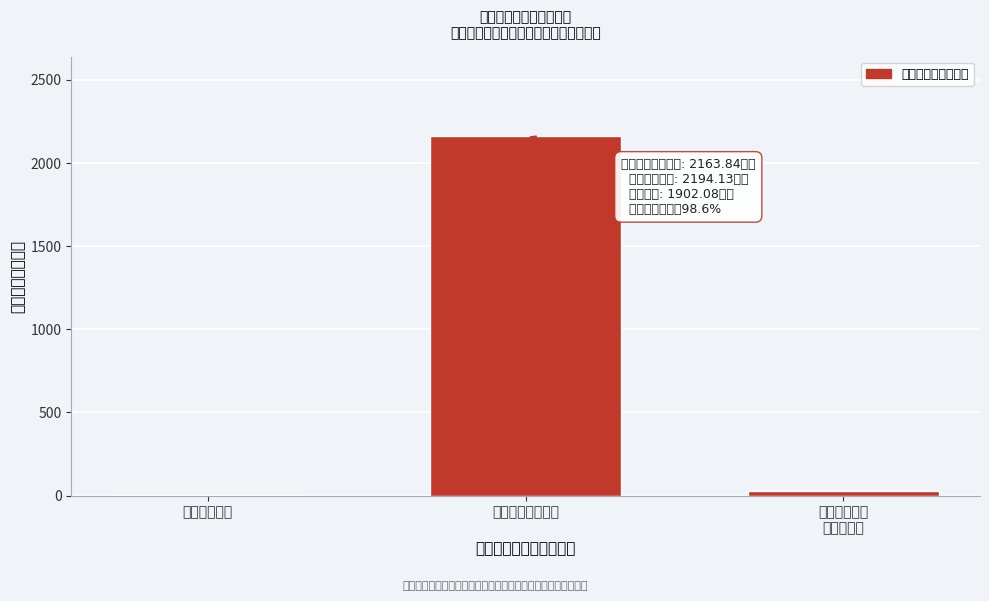

The value at 六、科学技术支出 is 464.6. True or false?

False